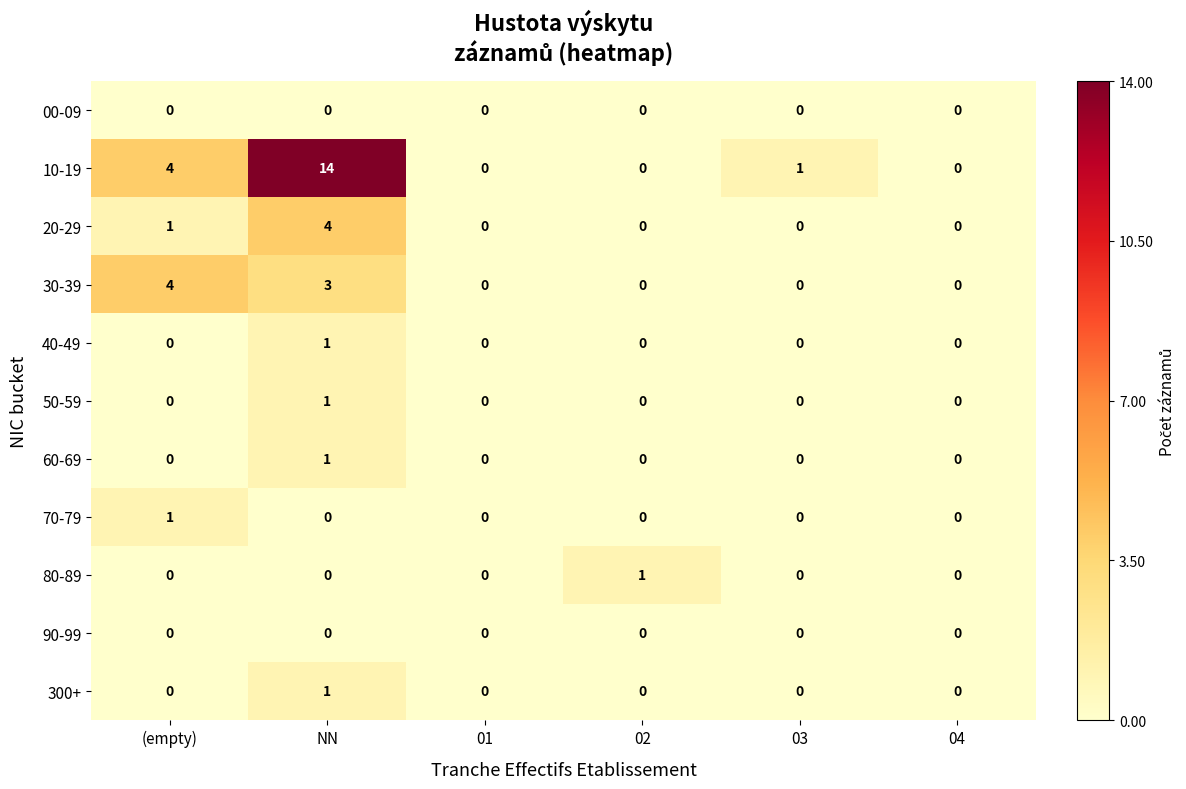

Count the 80-89 values in the range 0 to 1.

6